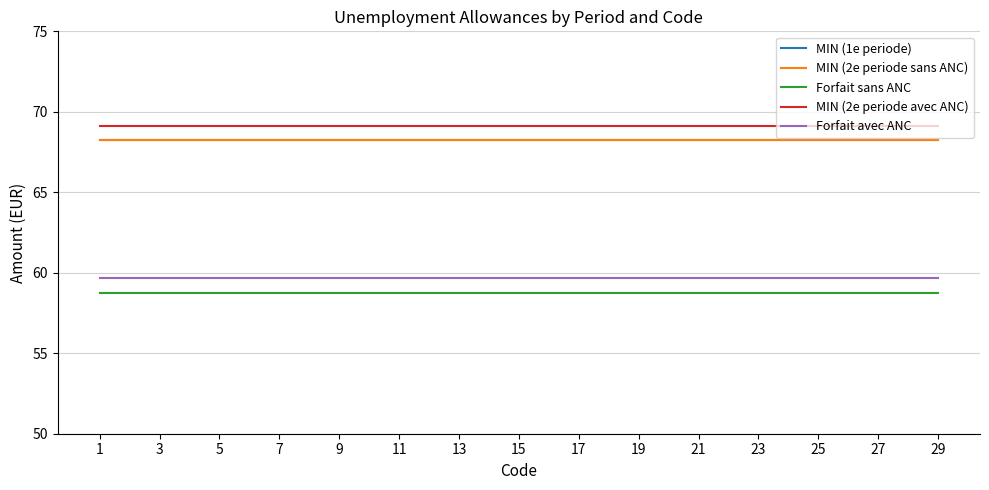

What is the difference between the highest and lowest values at 9?

10.4